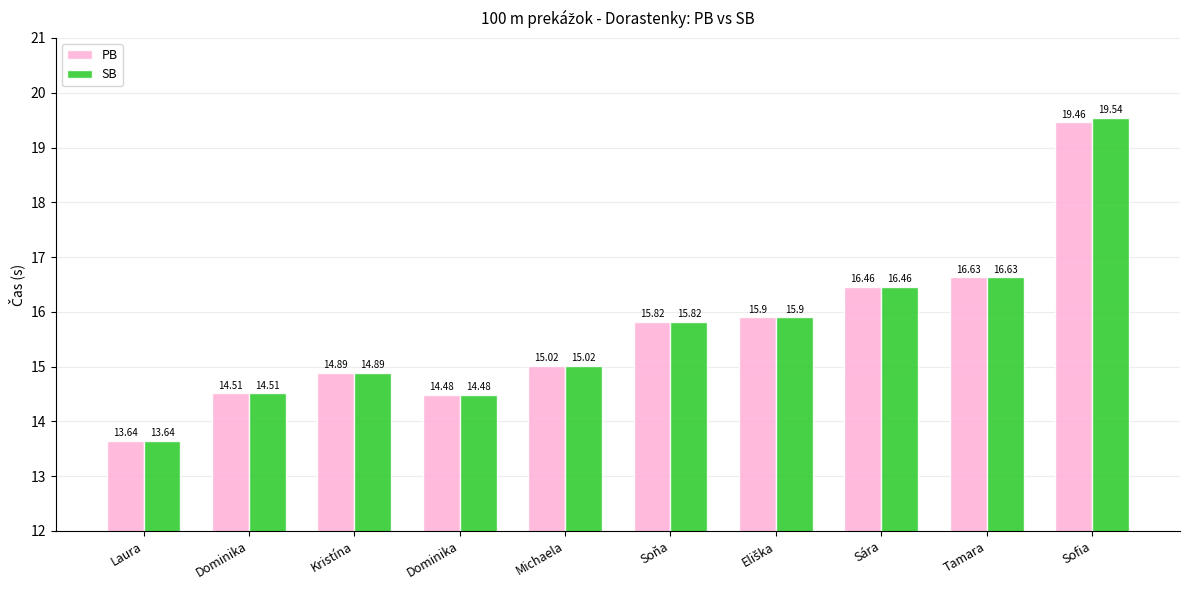

How many data points does each series have?

10